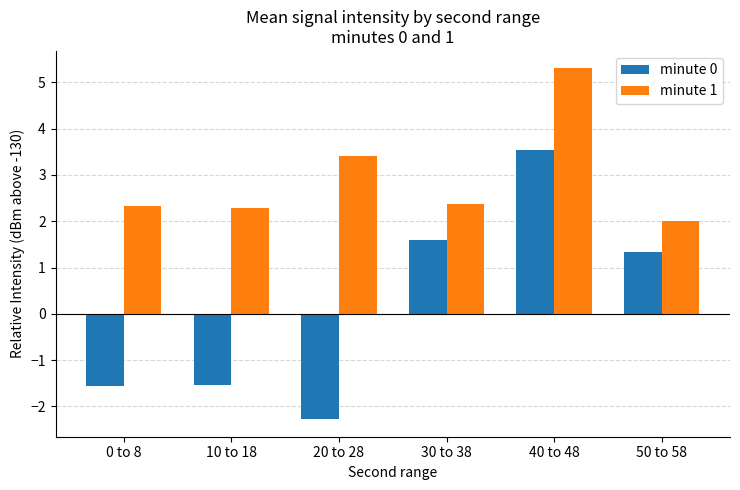

What value does the minute 0 series have at 10 to 18?

-1.5